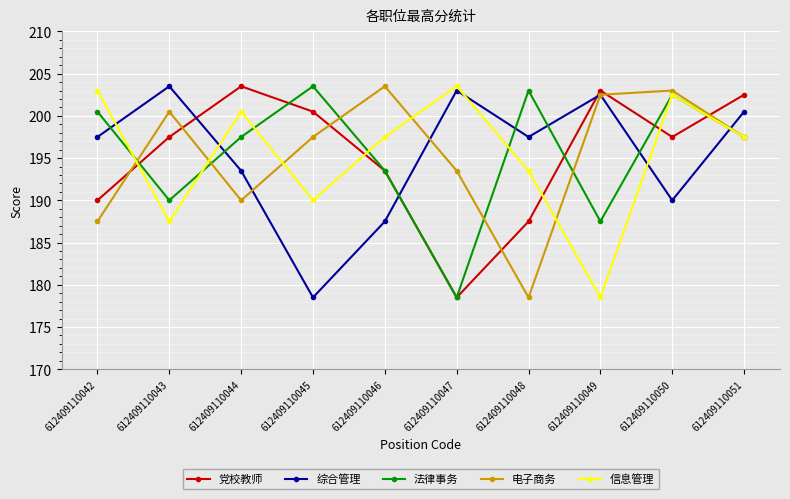

What is the total value across all series at 612409110044?

985.0